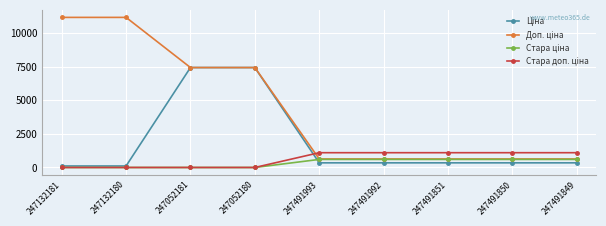

What is the maximum value shown in the chart?

11169.0